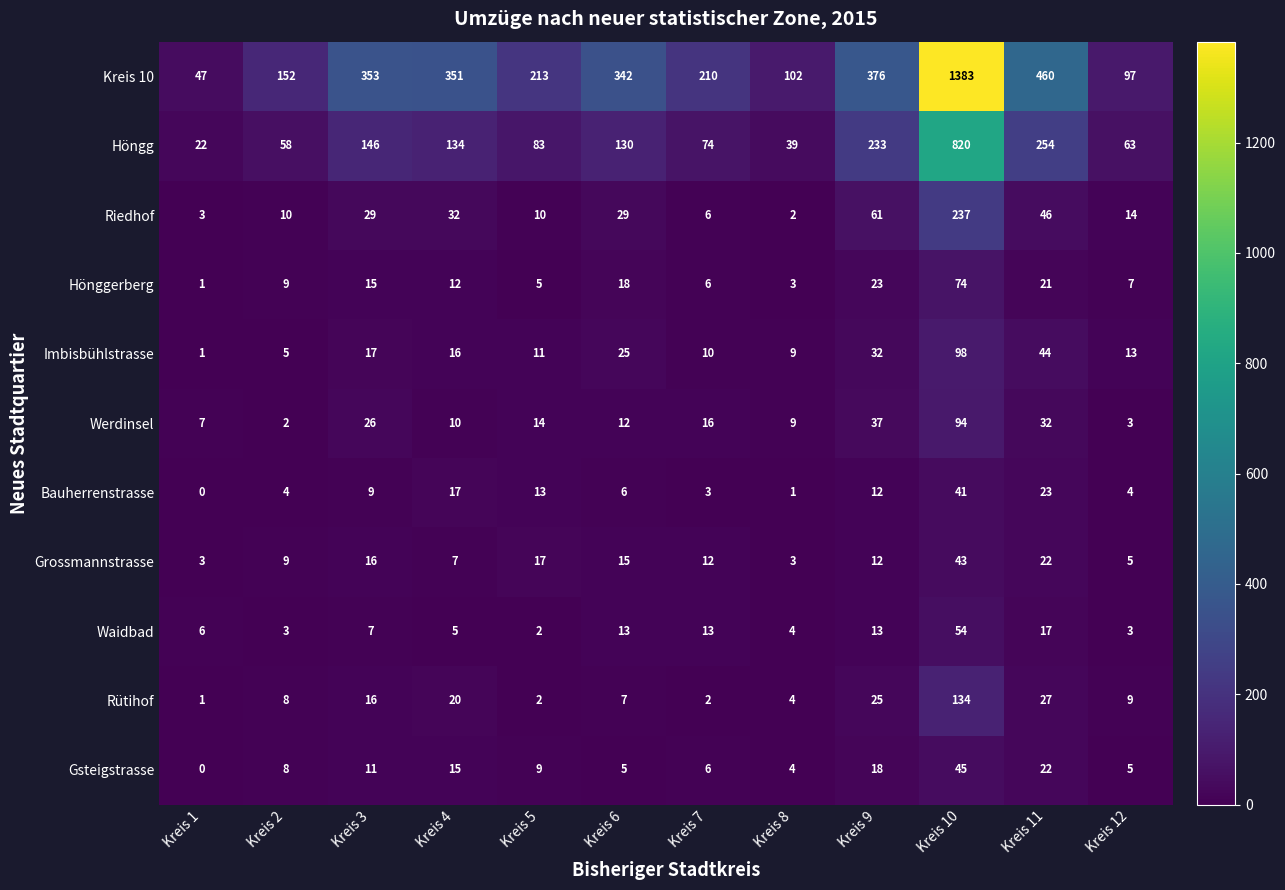

List the labels in order of Höngg value, largest first.

Kreis 10, Kreis 11, Kreis 9, Kreis 3, Kreis 4, Kreis 6, Kreis 5, Kreis 7, Kreis 12, Kreis 2, Kreis 8, Kreis 1